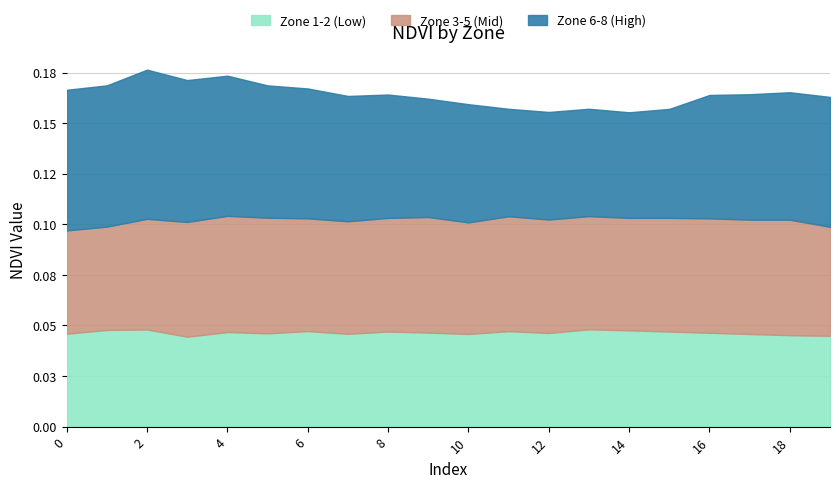

What is the total value across all series at 14?

0.2